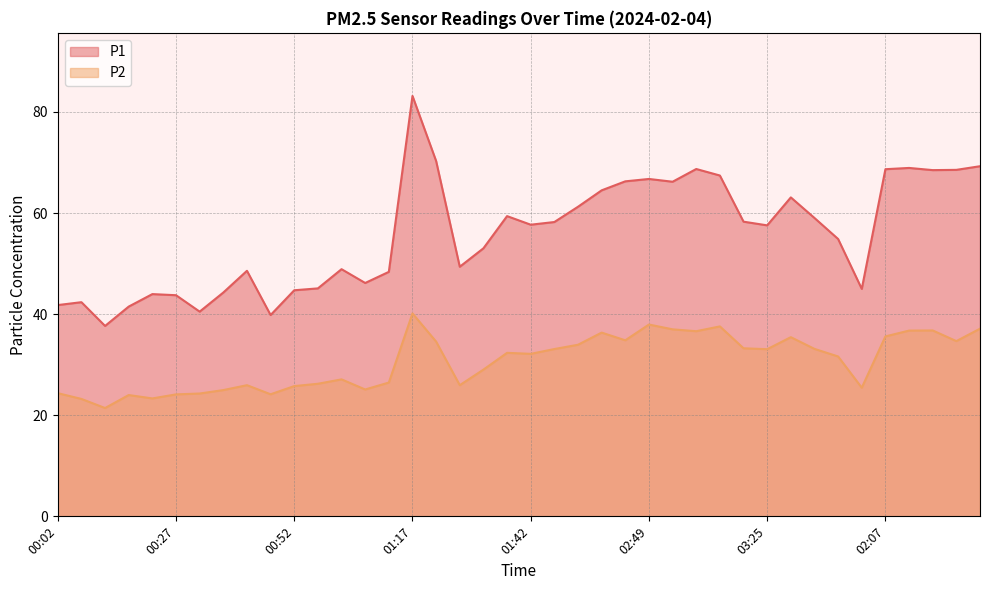

List the labels in order of P1 value, smallest first.

00:12, 00:47, 00:32, 00:17, 00:02, 00:07, 00:27, 00:22, 00:37, 00:52, 03:56, 00:57, 01:07, 01:12, 00:42, 01:02, 01:27, 01:32, 03:40, 03:25, 01:42, 01:47, 03:20, 03:35, 01:37, 01:52, 03:30, 01:57, 03:05, 02:02, 02:49, 03:15, 02:23, 02:28, 02:07, 03:10, 02:18, 02:33, 01:22, 01:17